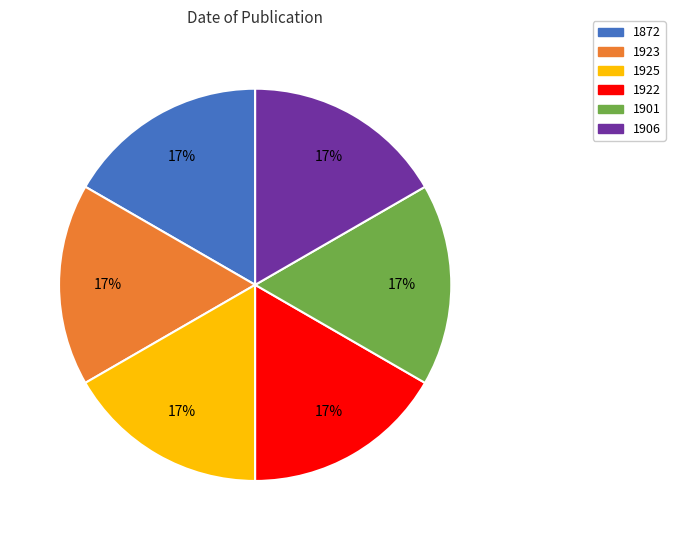

What is the ratio of the value at 1901 to the value at 1923?

1.0